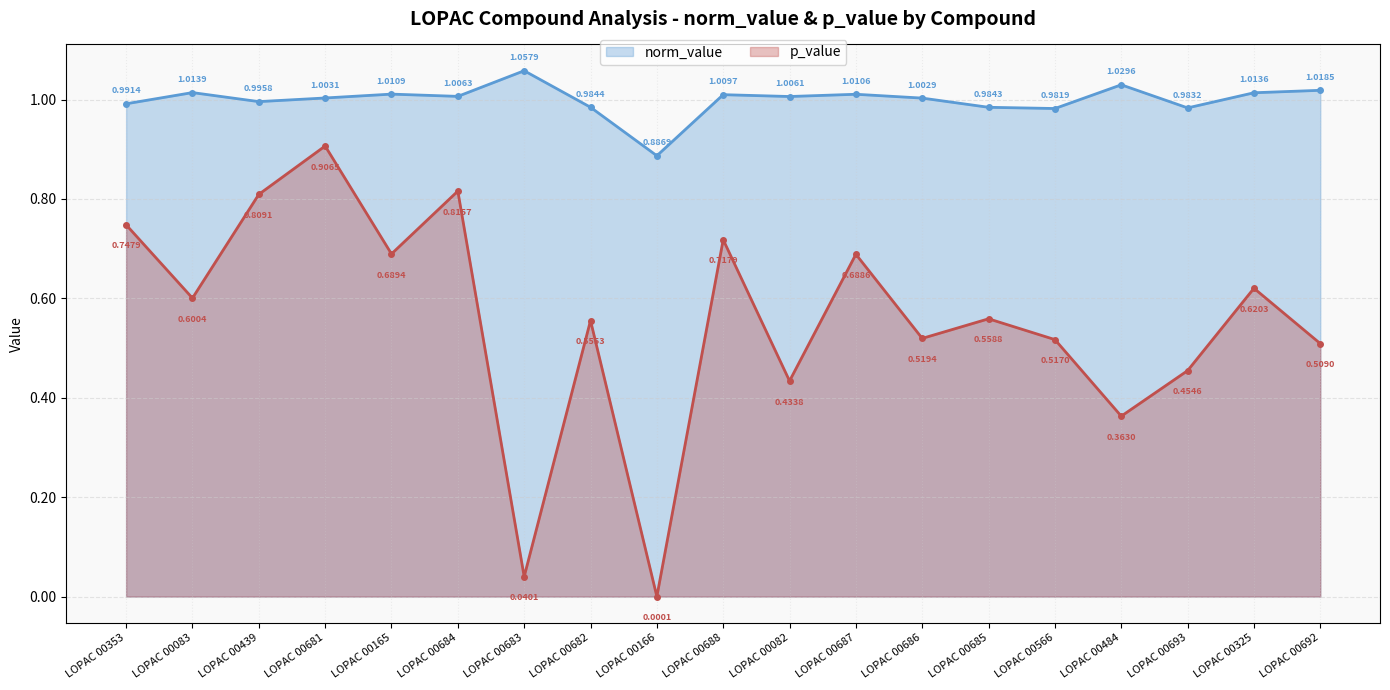

How many data points does each series have?

19